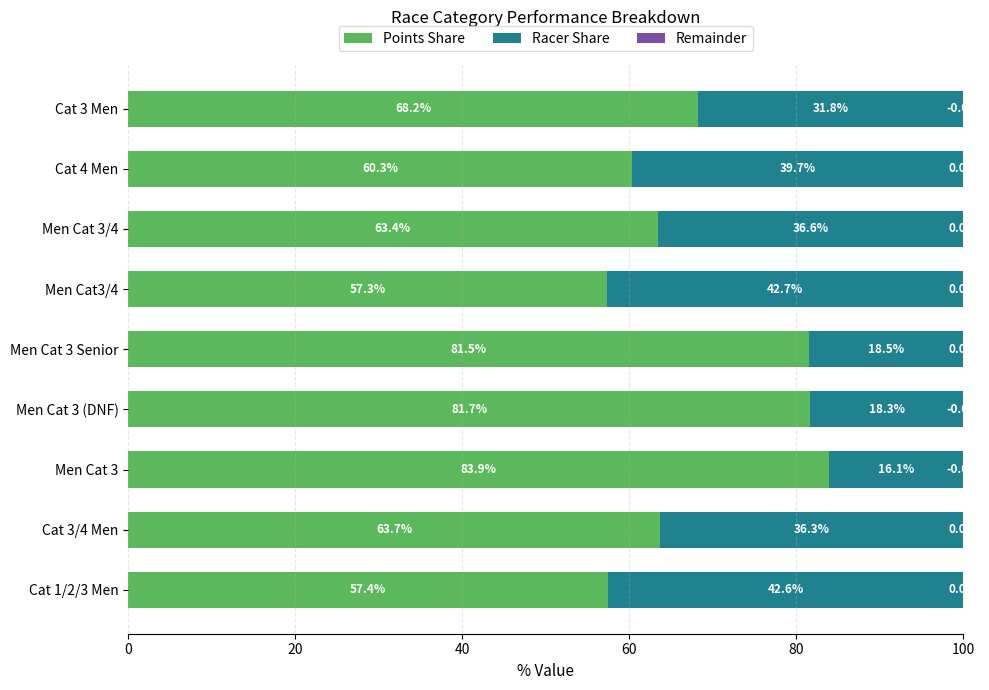

What is the difference between the maximum and minimum values in the Points Share series?

26.6